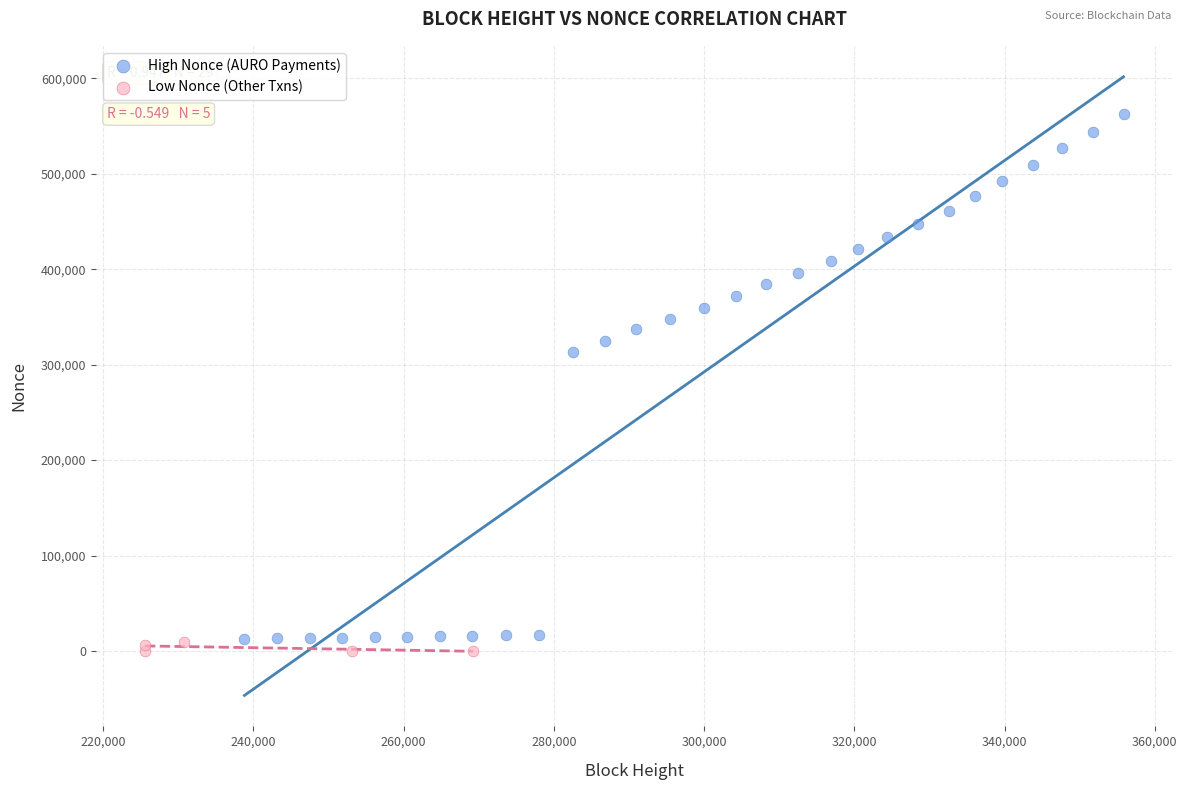

Which series has the largest Y range (max minus min)?

High Nonce (AURO Payments)